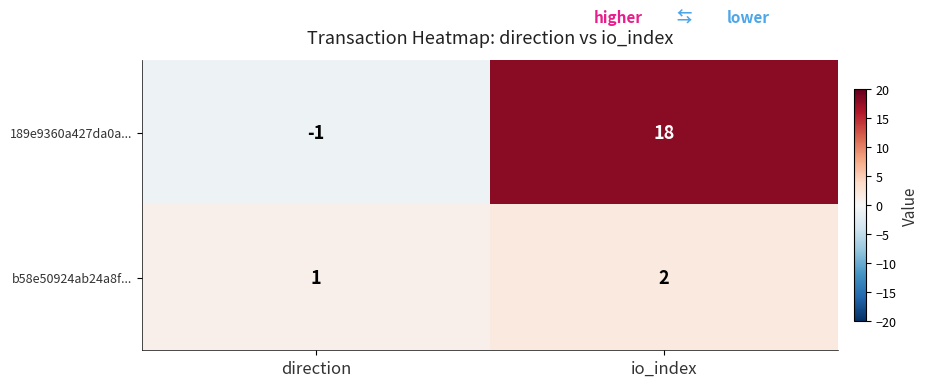

True or false: b58e50924ab24a8f... has a value of 2 at io_index.

True